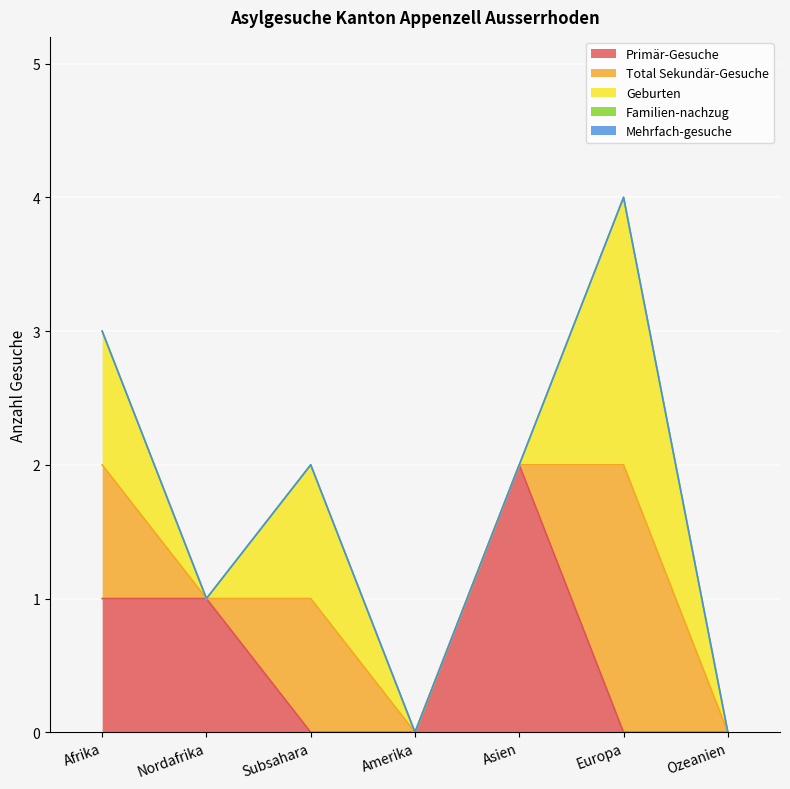

Reading left to right, extract all data points from this chart.

Primär-Gesuche: 1	1	0	0	2	0	0
Total Sekundär-Gesuche: 1	0	1	0	0	2	0
Geburten: 1	0	1	0	0	2	0
Familien-nachzug: 0	0	0	0	0	0	0
Mehrfach-gesuche: 0	0	0	0	0	0	0